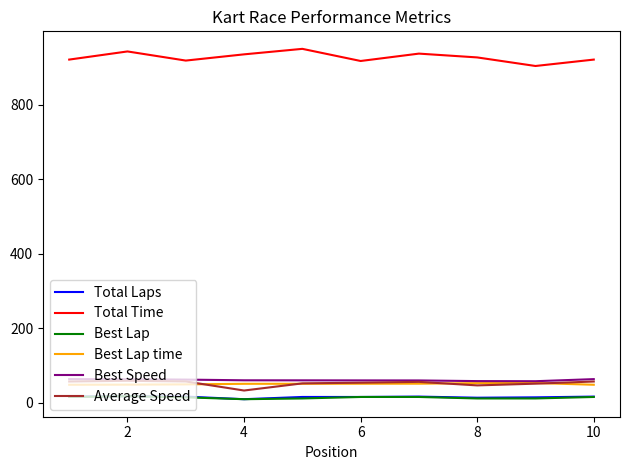

In Total Time, how many points are higher than both neighbors (excluding endpoints)?

3